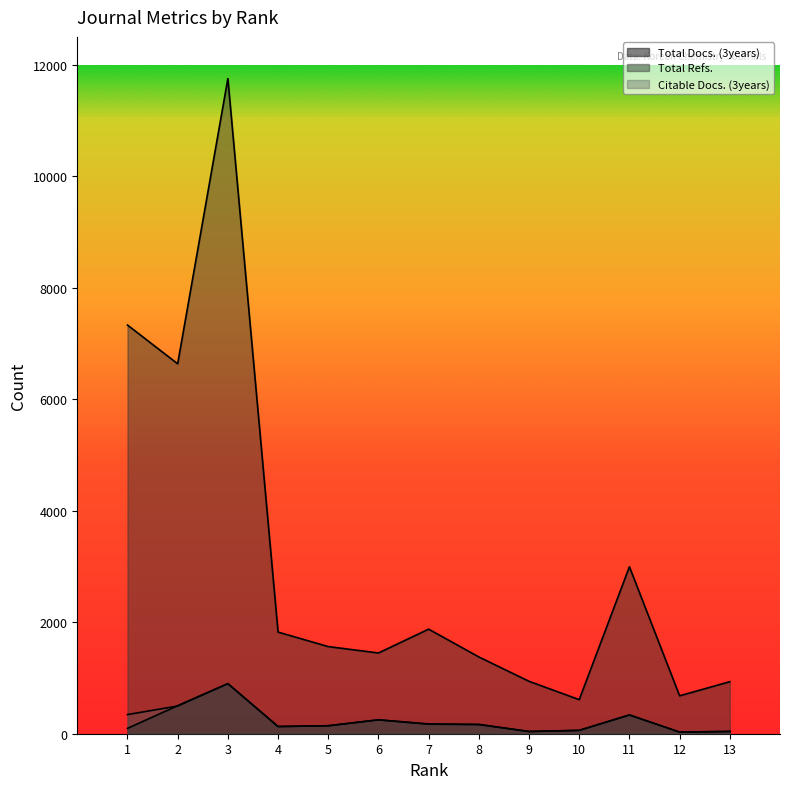

At which category does Total Refs. reach its first local peak?

3